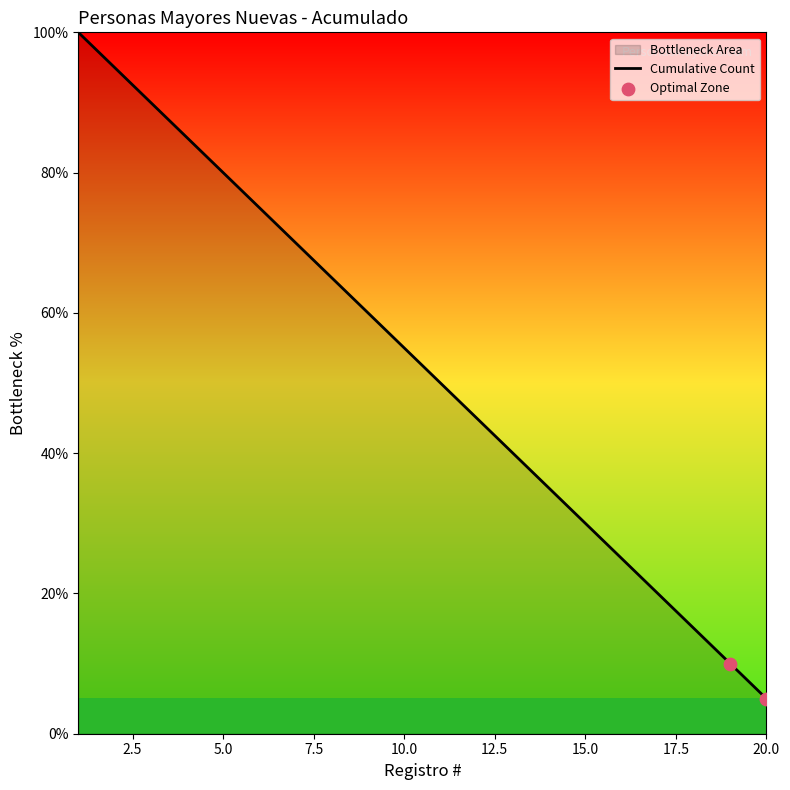

What is the change in value from 8 to 20?

-60